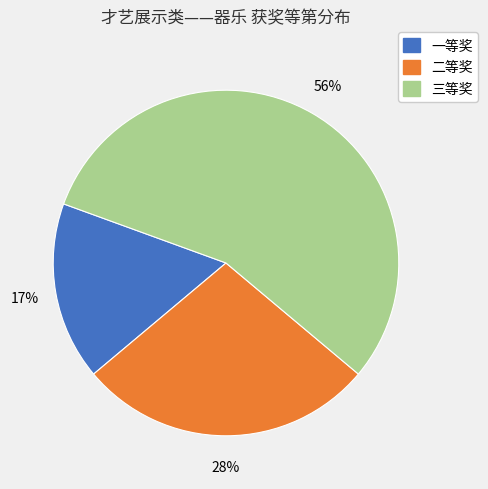

Count the number of slices in the pie.

3